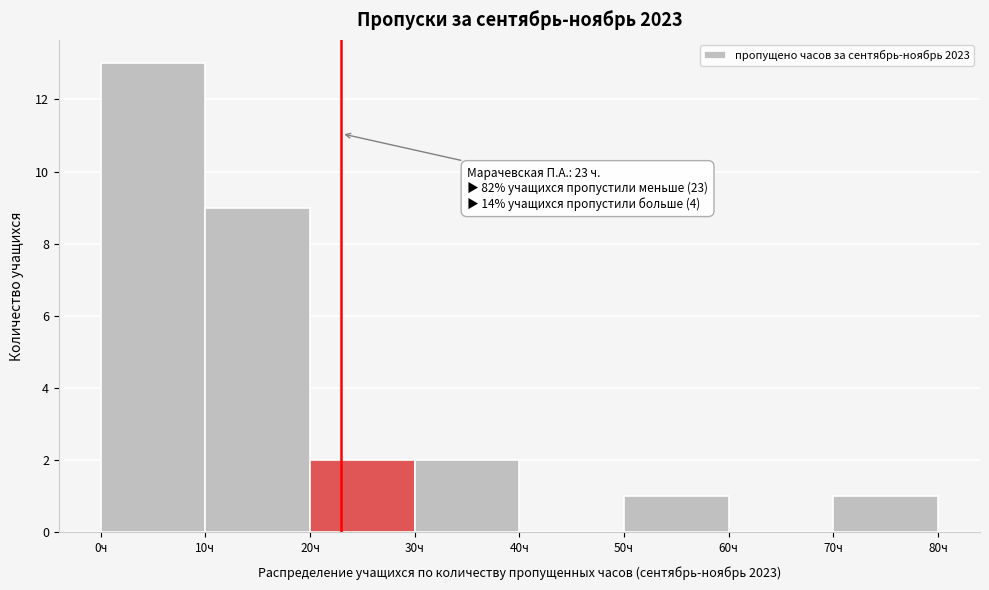

Over which range of the x-axis is the bar tallest?

0 to 10